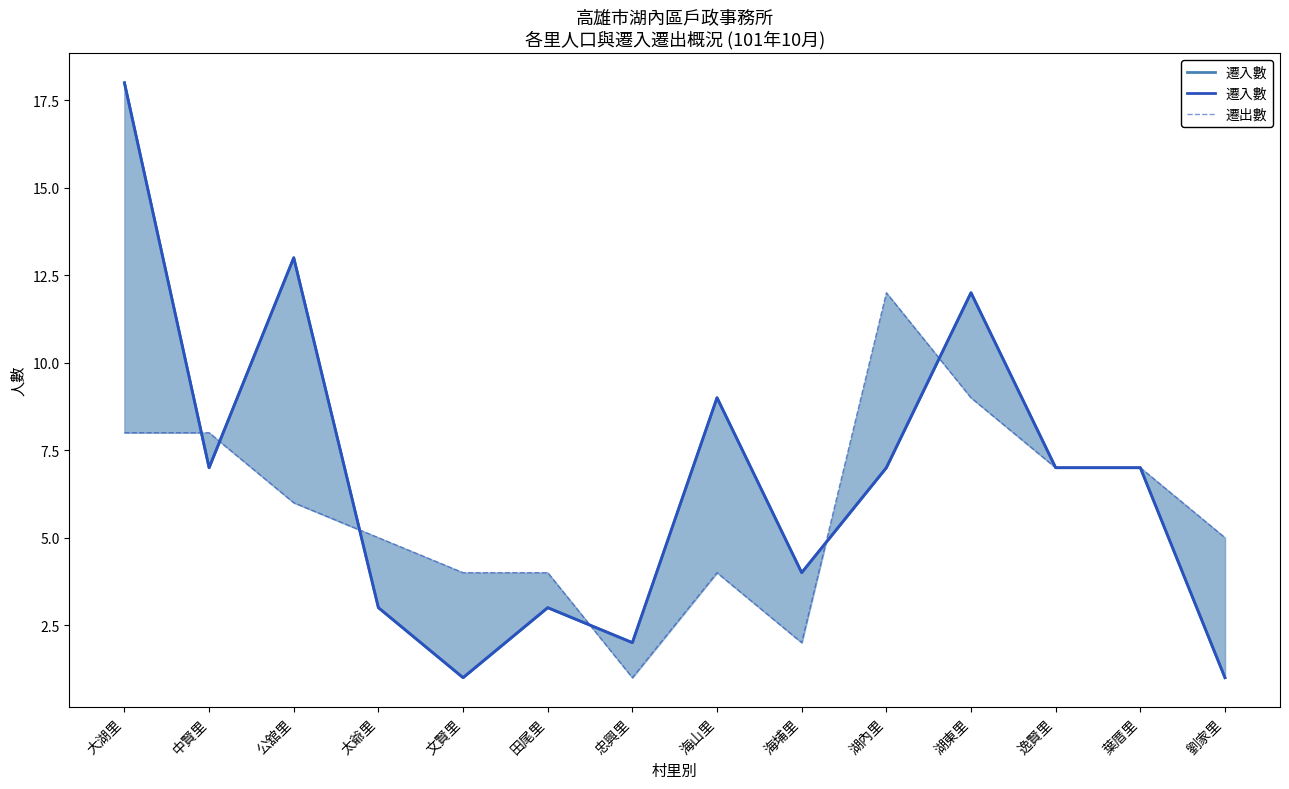

True or false: 遷出數 and 遷入數 intersect in this chart.

True